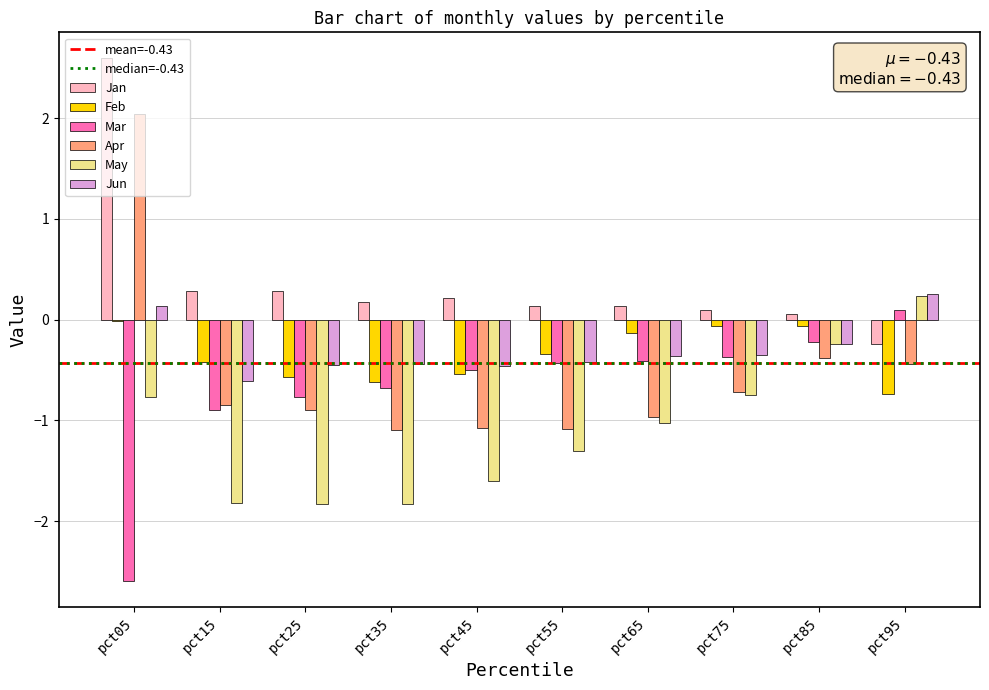

Is it true that Jan equals 0.1 at pct75?

True